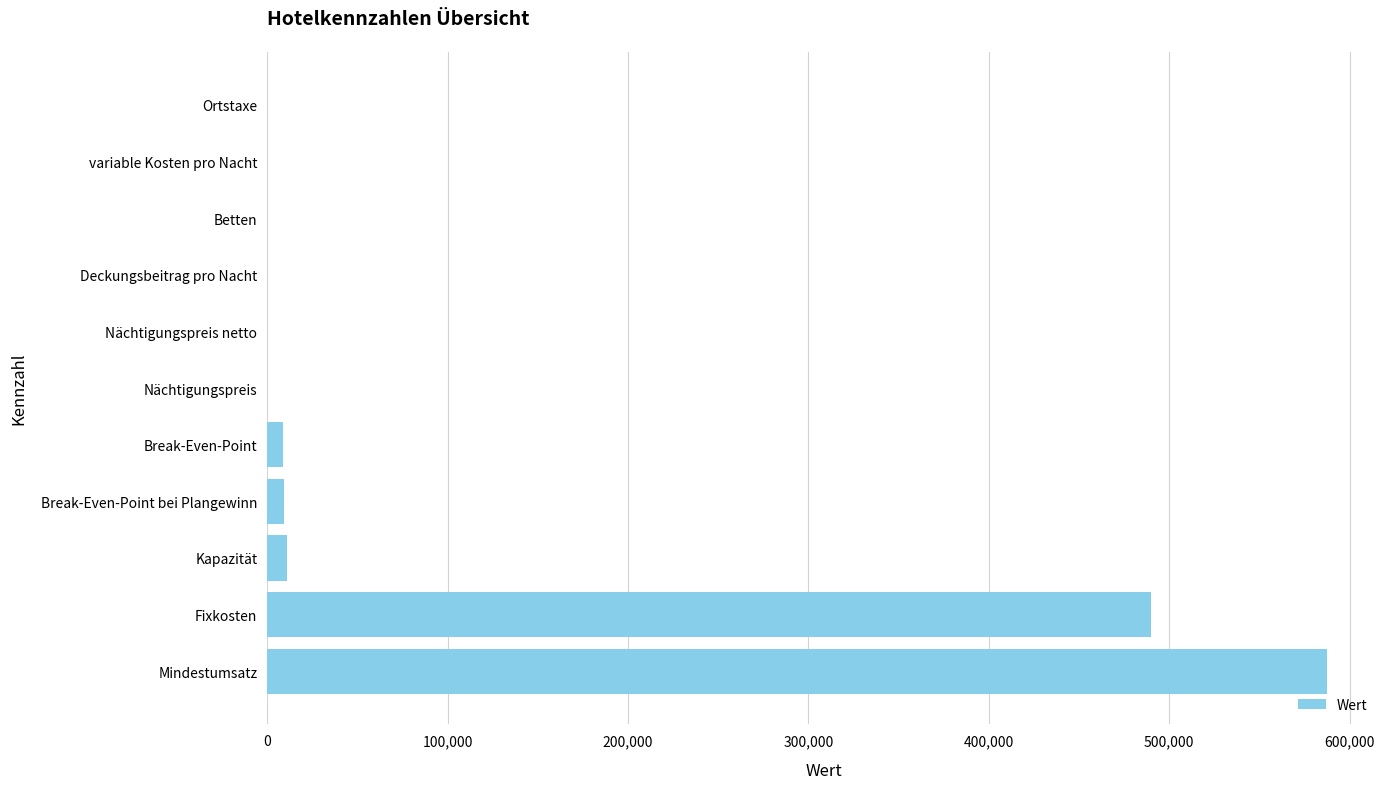

What is the sum of all values?

1107109.4